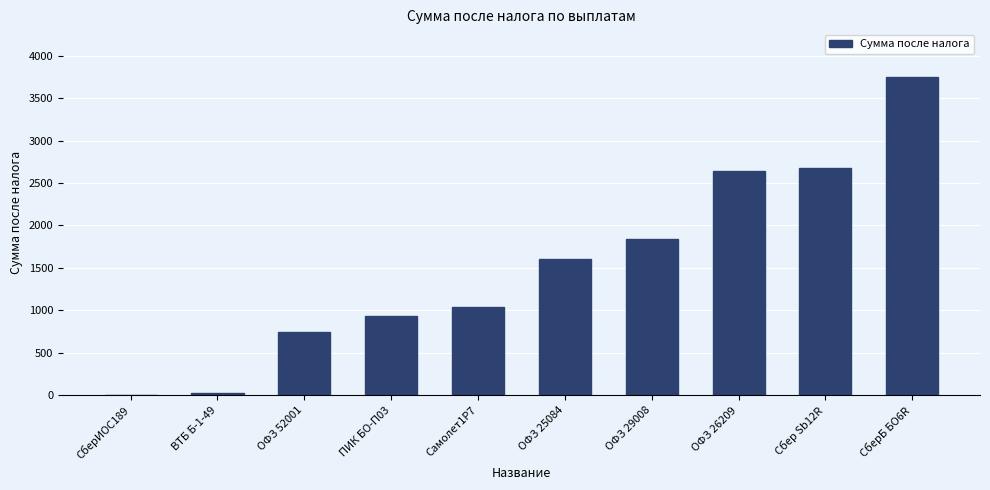

Between ВТБ Б-1-49 and ПИК БО-П03, which is larger?

ПИК БО-П03